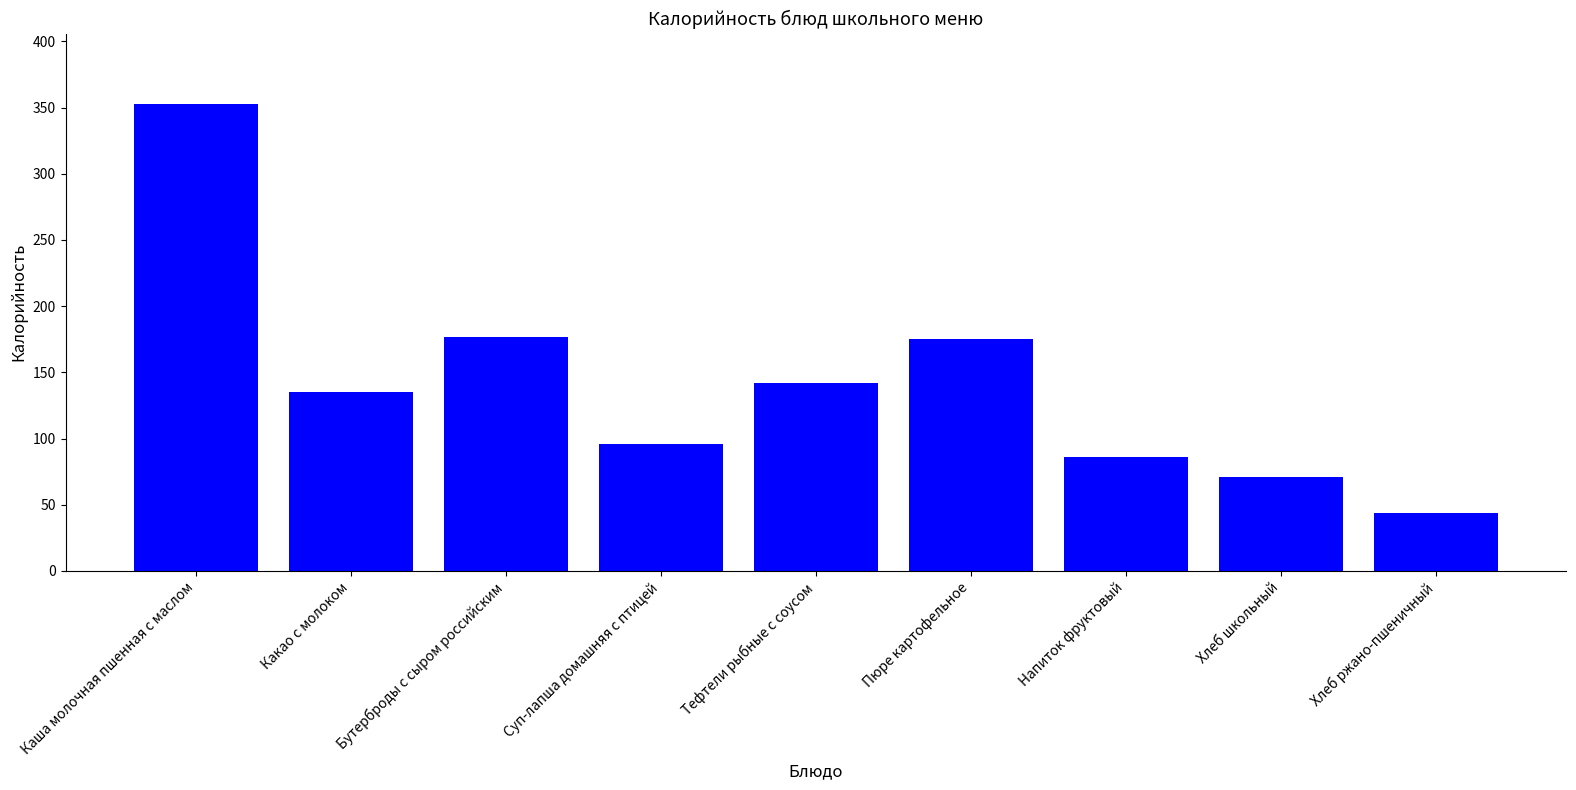

How many bars are there in total?

9